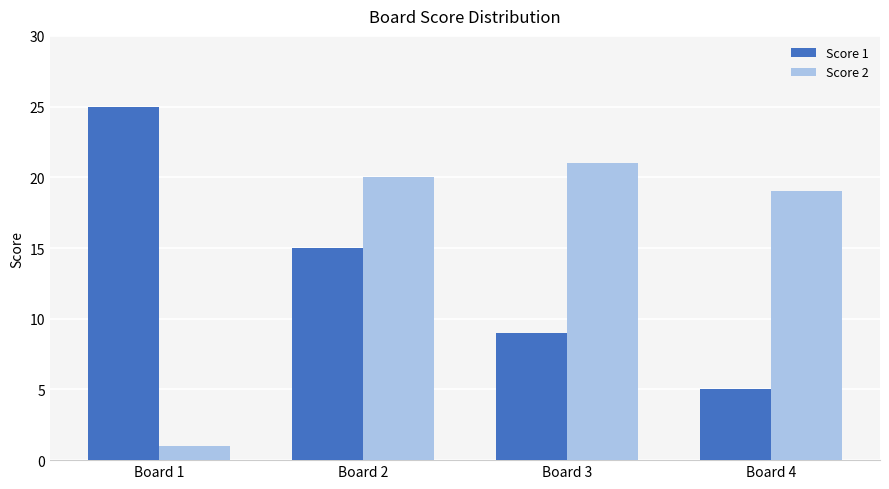

Rank the series by their average value, from lowest to highest.

Score 1, Score 2